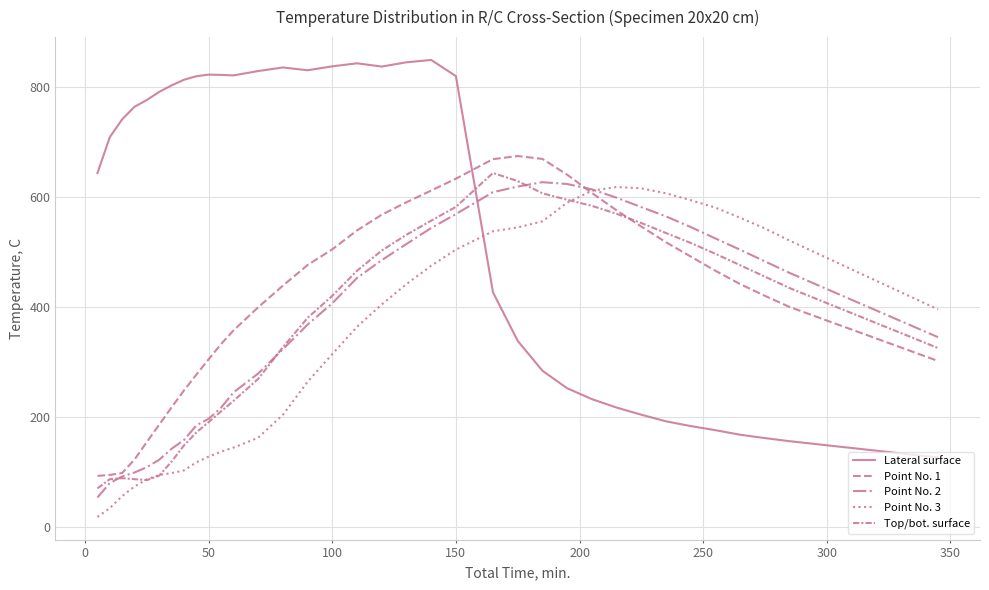

Does the chart display data point markers on the line(s)?

No